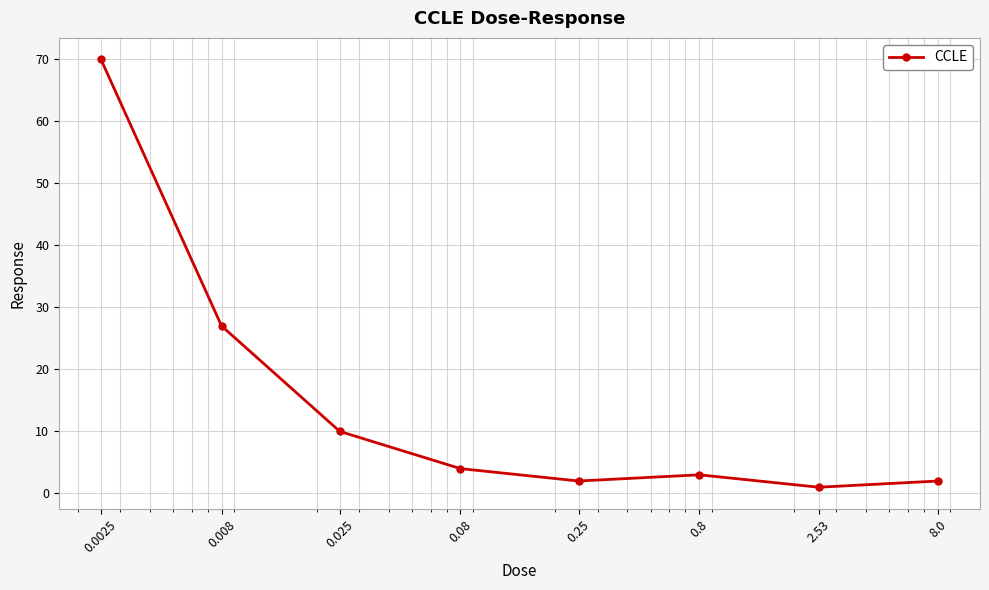

True or false: there are more than 2 points higher than both neighbors.

False